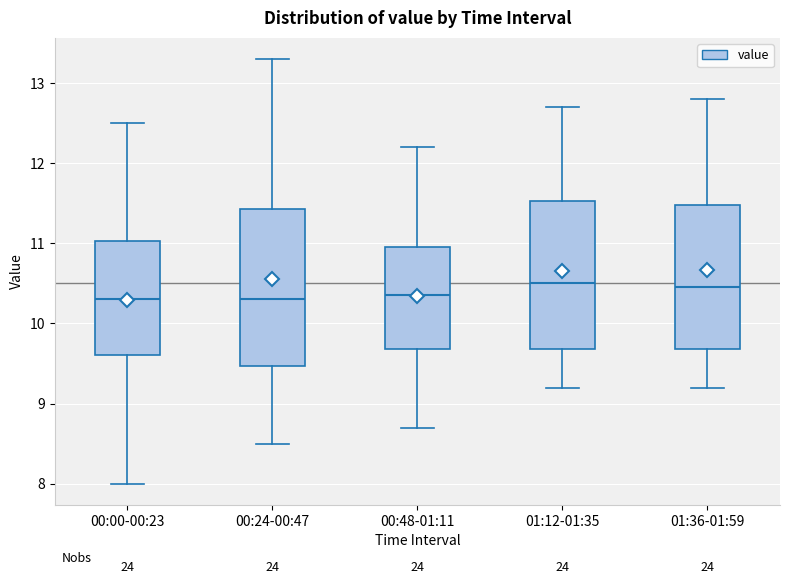

Reading left to right, read every box against the y-axis: the position of its median line, the range the box covers, and the ends of its whiskers. The values are not printed on the chart, so give them approximately, as read against the axis.

00:00-00:23: median 10.3, box 9.6 to 11.0, whiskers 8.0 to 12.5
00:24-00:47: median 10.3, box 9.5 to 11.4, whiskers 8.5 to 13.3
00:48-01:11: median 10.4, box 9.7 to 11.0, whiskers 8.7 to 12.2
01:12-01:35: median 10.5, box 9.7 to 11.5, whiskers 9.2 to 12.7
01:36-01:59: median 10.5, box 9.7 to 11.5, whiskers 9.2 to 12.8